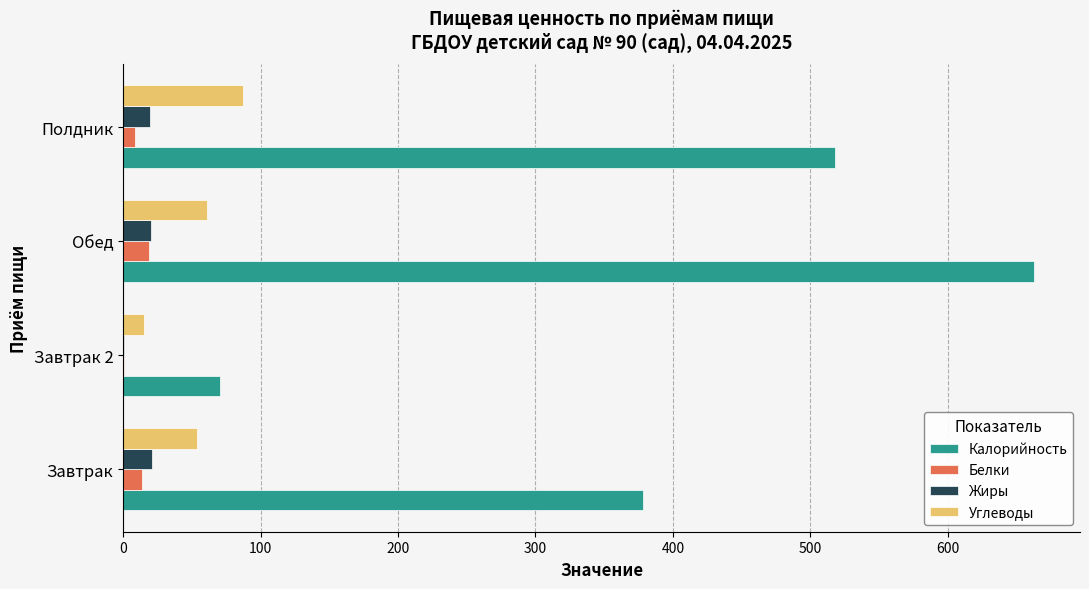

At which label does Калорийность reach its peak?

Обед